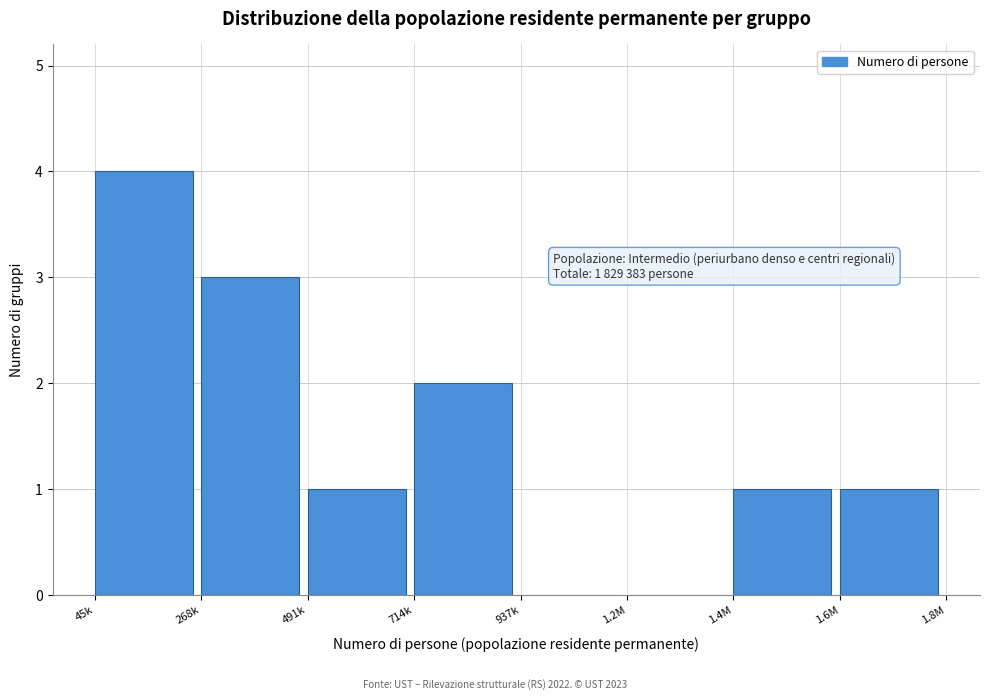

Reading left to right, what are all the values shown in this chart?

45k=4	268k=3	491k=1	714k=2	937k=0	1.2M=0	1.4M=1	1.6M=1